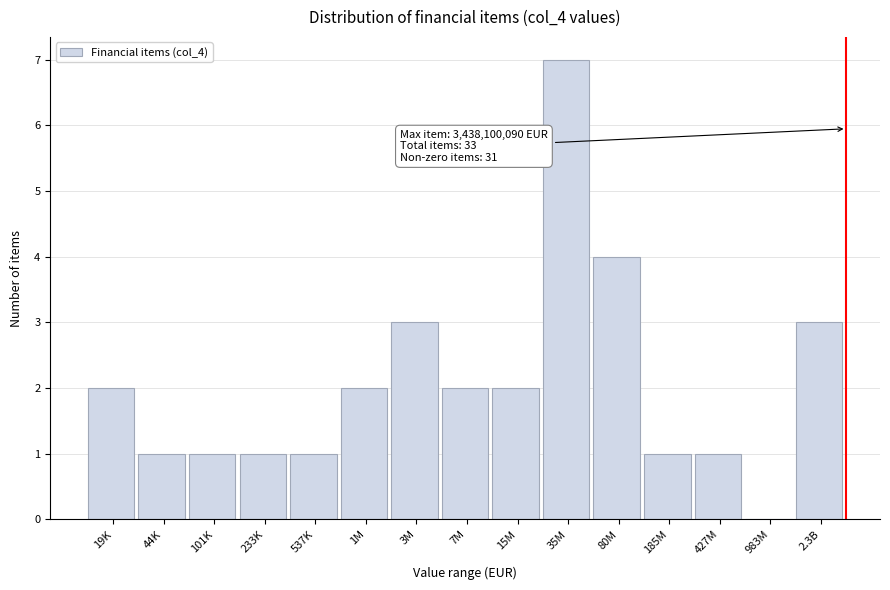

Reading left to right, transcribe all the data shown in this chart.

19K=2	44K=1	101K=1	233K=1	537K=1	1M=2	3M=3	7M=2	15M=2	35M=7	80M=4	185M=1	427M=1	983M=0	2.3B=3